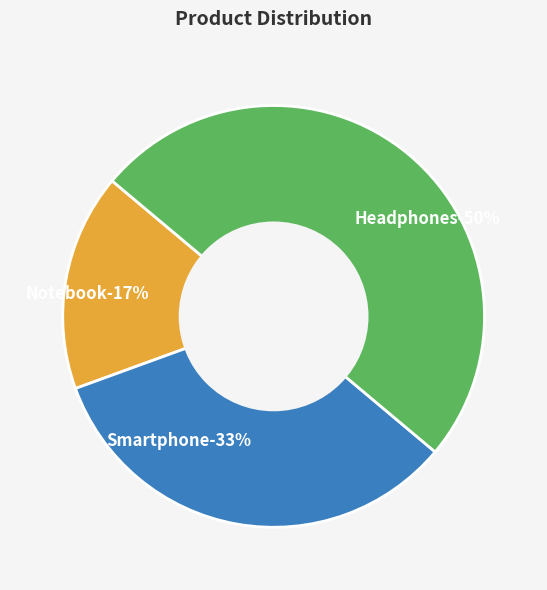

Combined, what portion of the pie is Headphones and Notebook?

66.7%